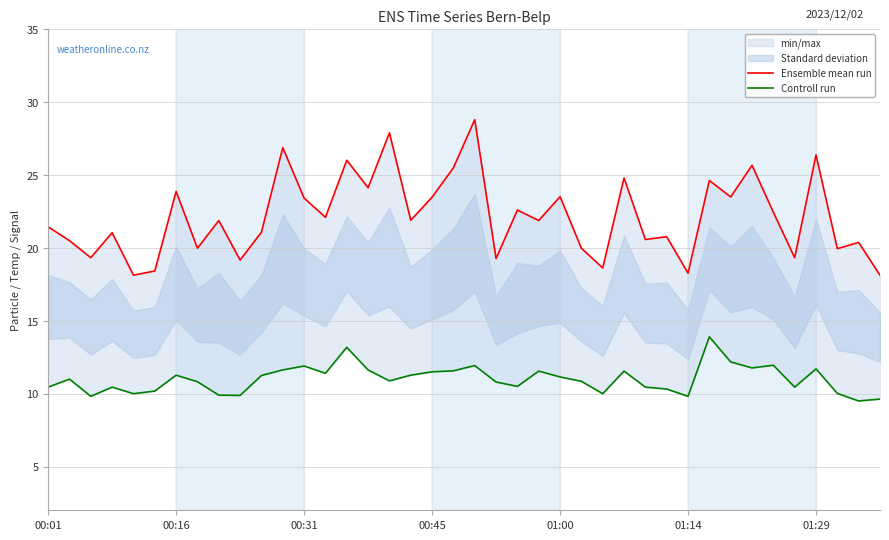

Which category has the highest value across all series?

20